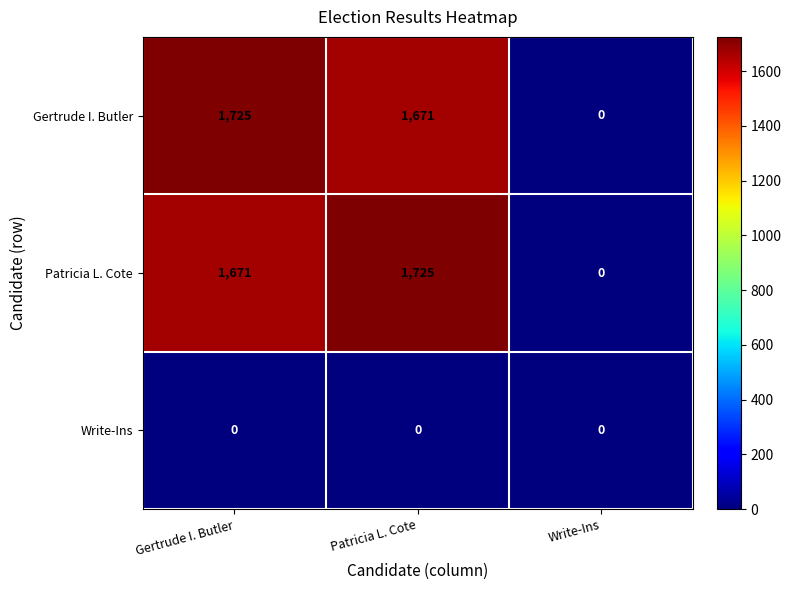

Rank the series at Gertrude I. Butler from lowest to highest value.

Write-Ins, Patricia L. Cote, Gertrude I. Butler